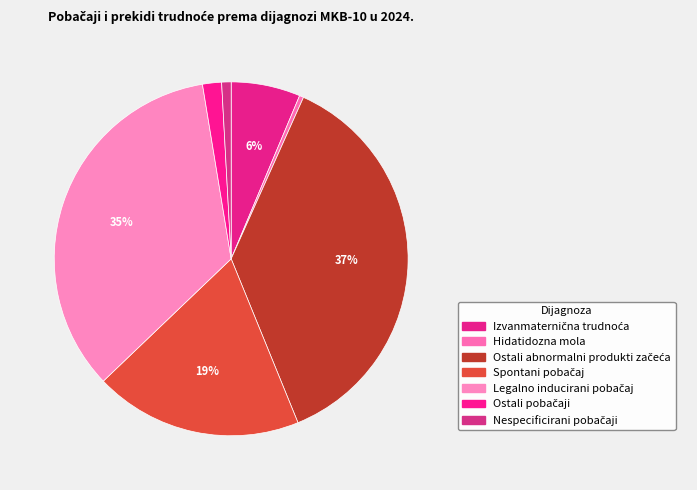

True or false: Hidatidozna mola accounts for 8% of the total.

False